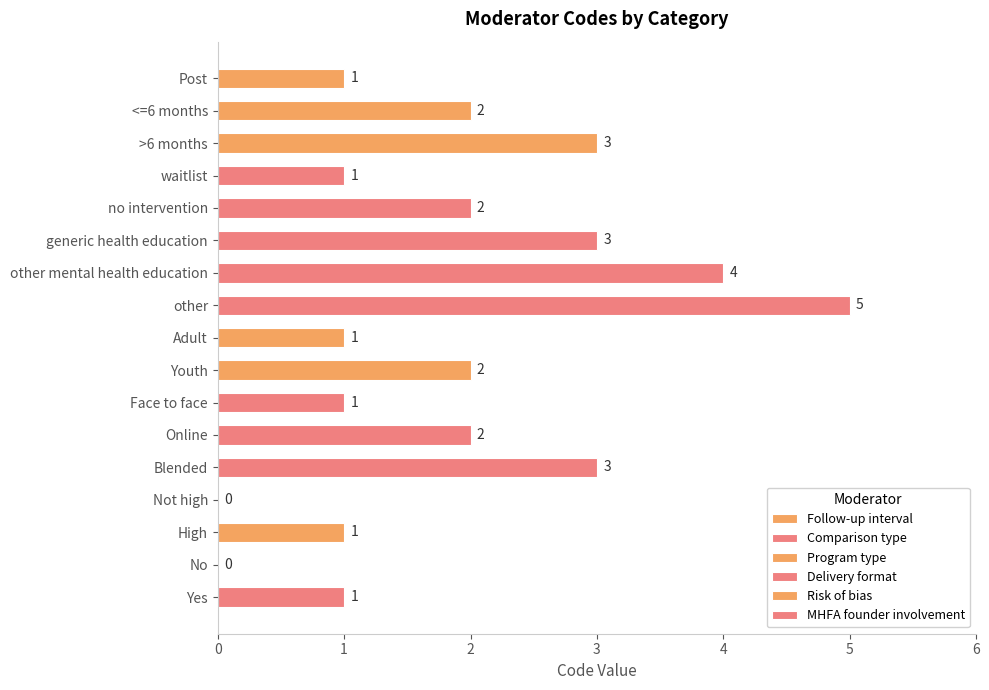

What is the change in value from <=6 months to Face to face?

-1